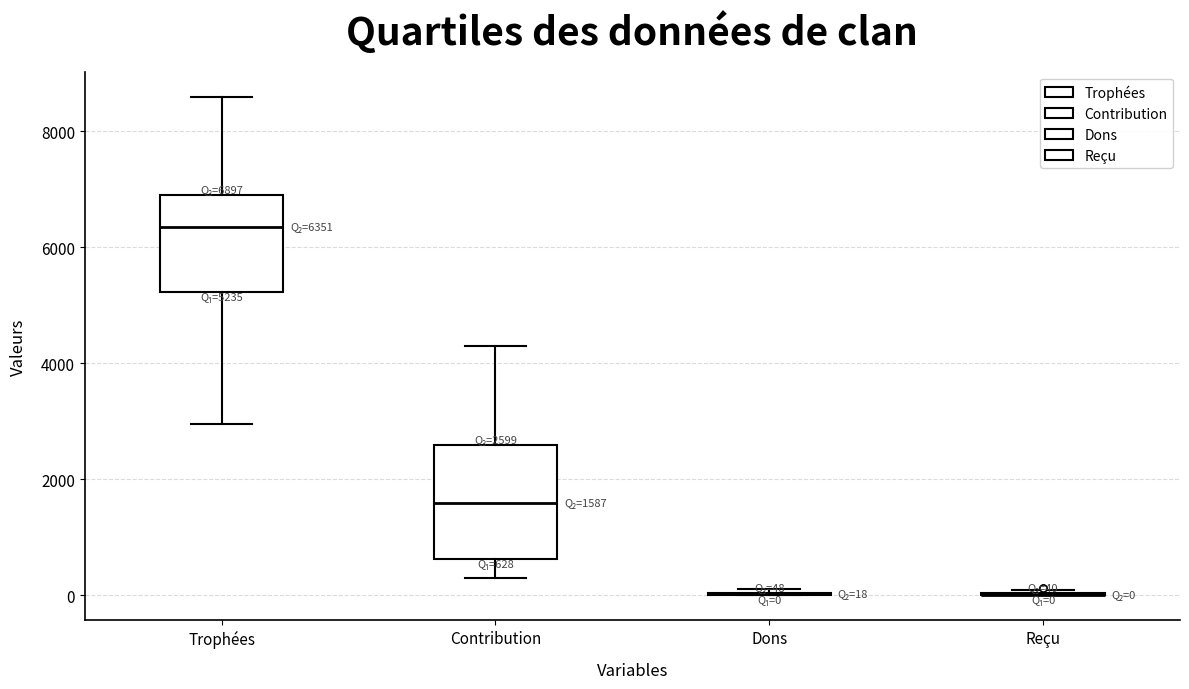

Comparing the boxes themselves (not the whiskers), which one is the tallest?

Contribution